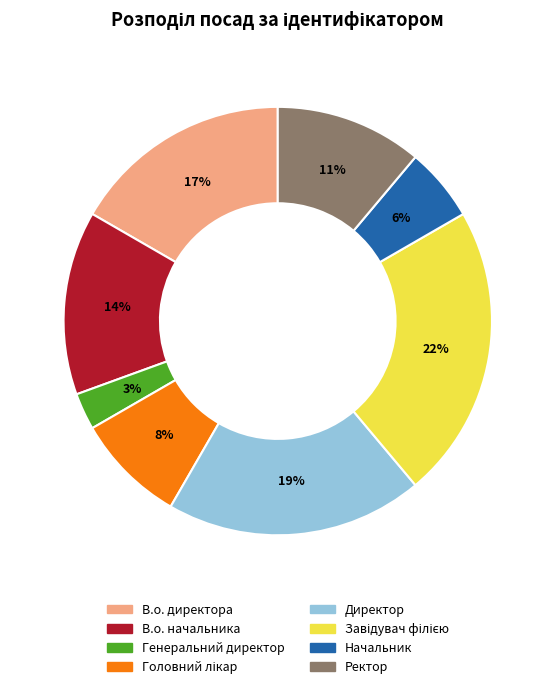

To the nearest percent, what percentage of the pie is В.о. начальника?

14%